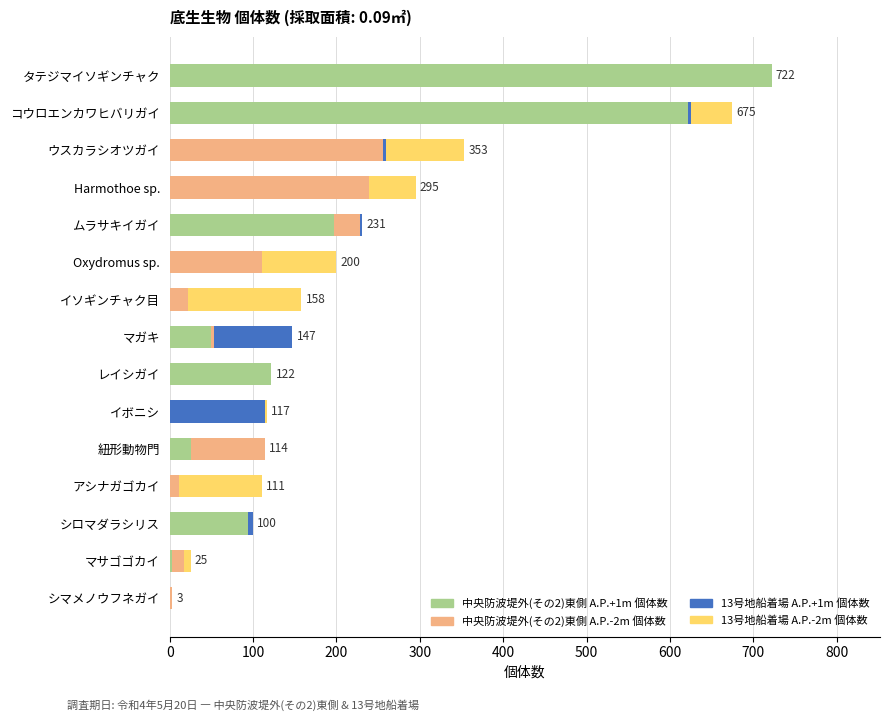

Is it true that 中央防波堤外(その2)東側 A.P.+1m 個体数 equals -289 at イソギンチャク目?

False